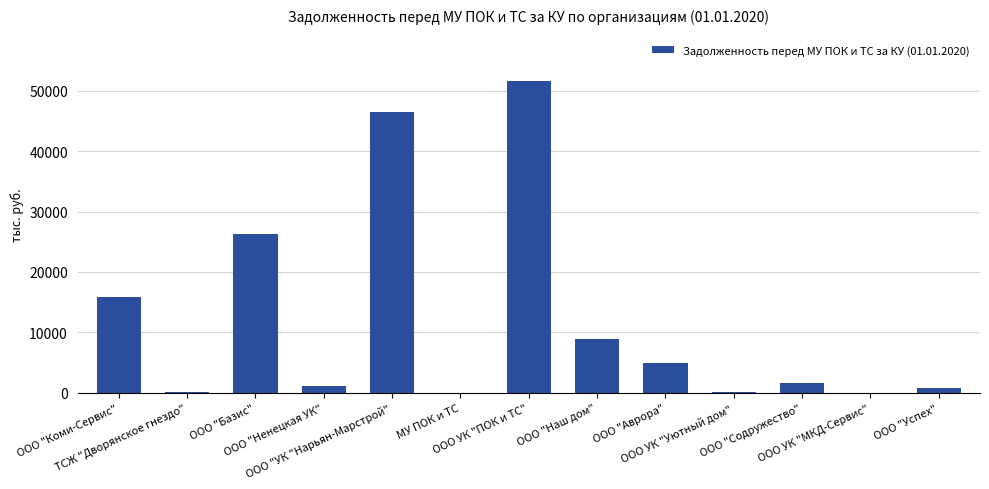

What is the maximum value shown in the chart?

51560